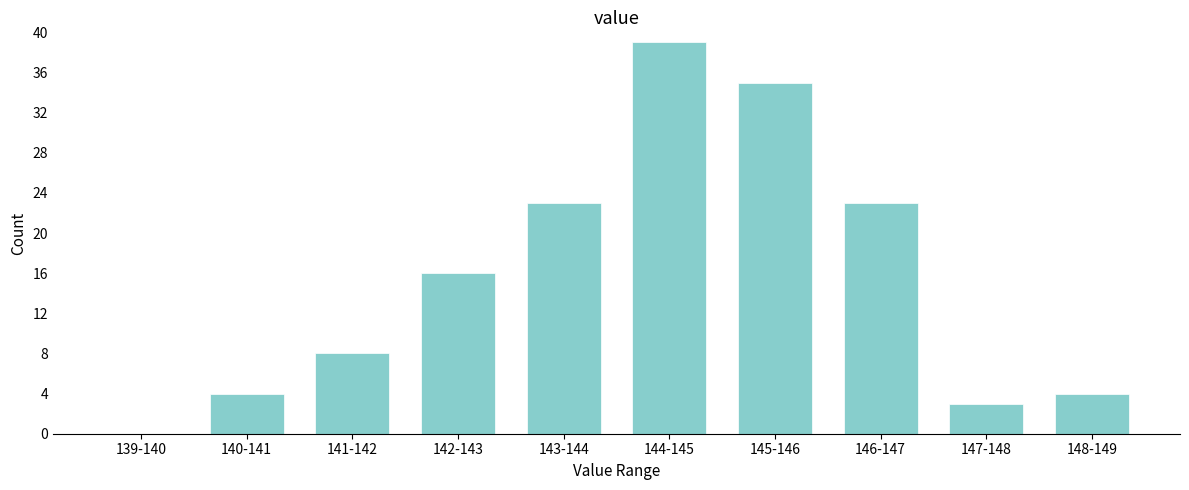

Reading left to right, transcribe all the data shown in this chart.

139-140=0	140-141=4	141-142=8	142-143=16	143-144=23	144-145=39	145-146=35	146-147=23	147-148=3	148-149=4